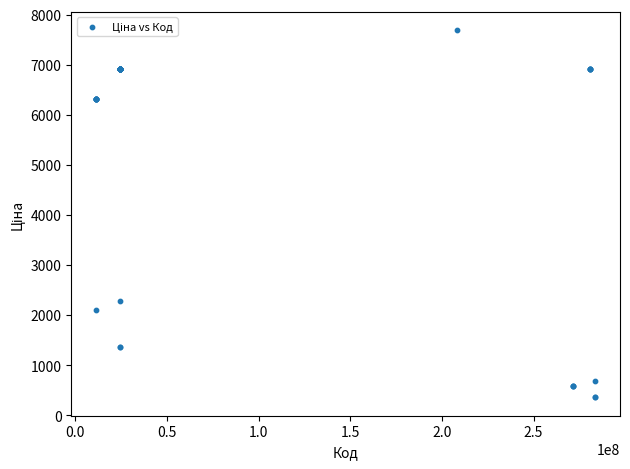

What Y value in the scatter plot is closest to 4026?

2291.7